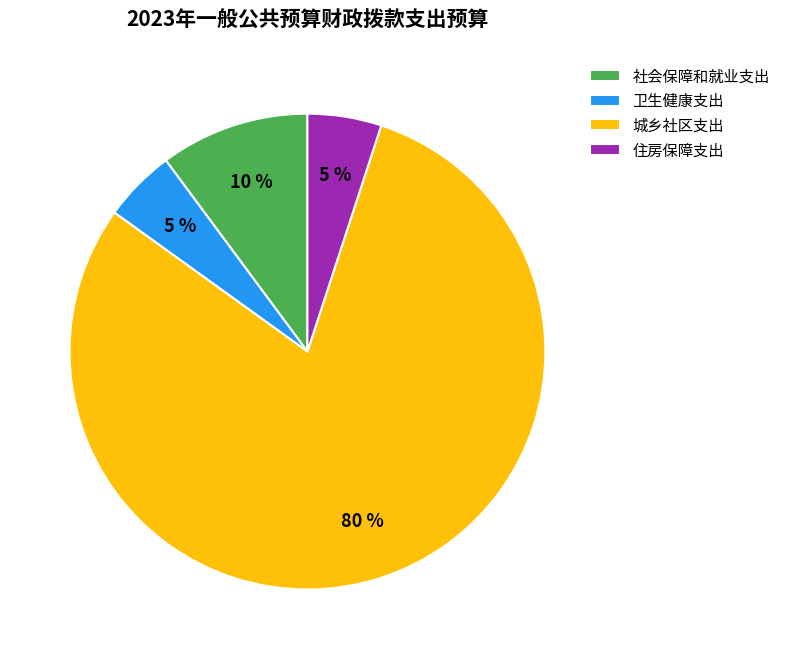

To the nearest percent, what percentage of the pie is 社会保障和就业支出?

10%